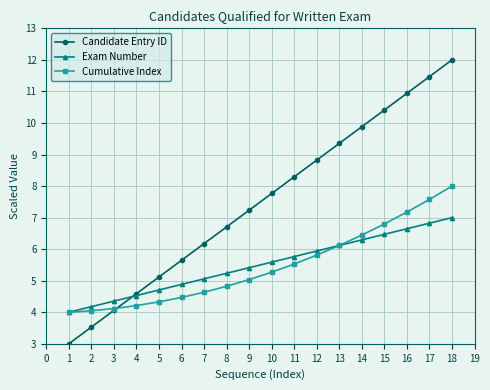

The value of Exam Number at 16 is 1.6. True or false?

False